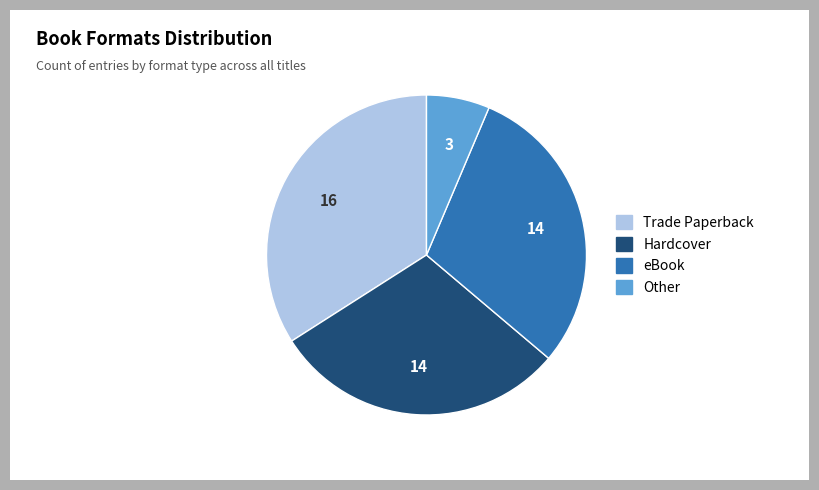

Does any single category account for the majority?

No